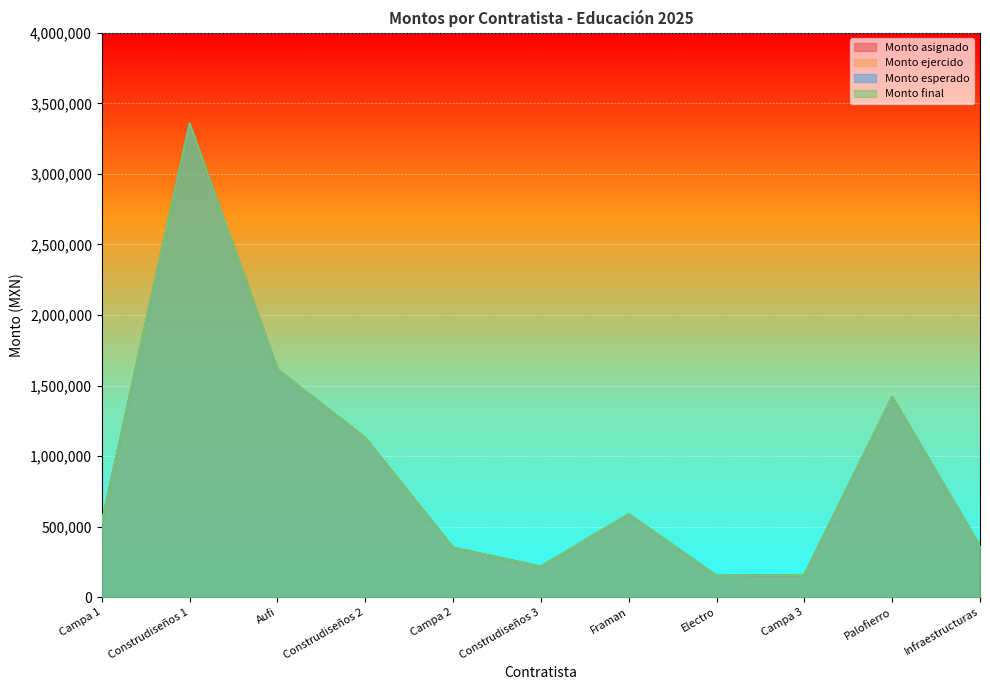

True or false: Monto esperado and Monto final intersect in this chart.

False